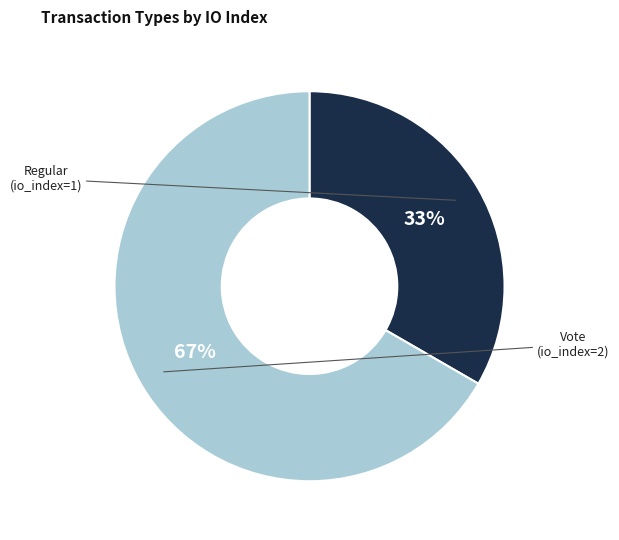

Is there a majority slice in this chart?

Yes